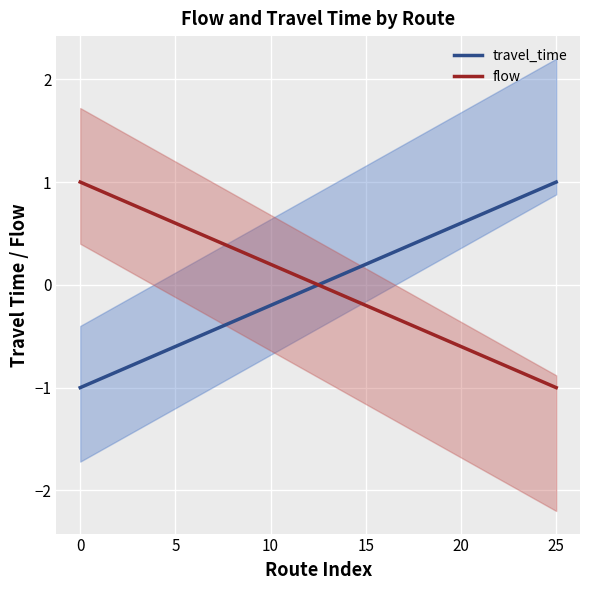

Between 13 and 15, which is larger?

15